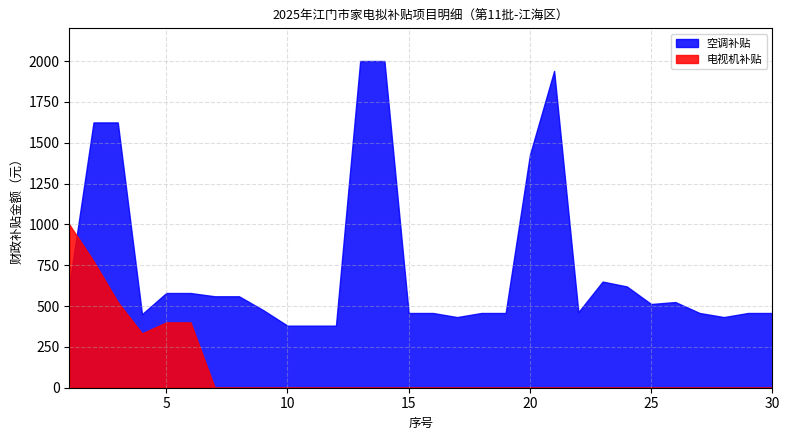

The 空调补贴 series shows 196.5 at 30. True or false?

False